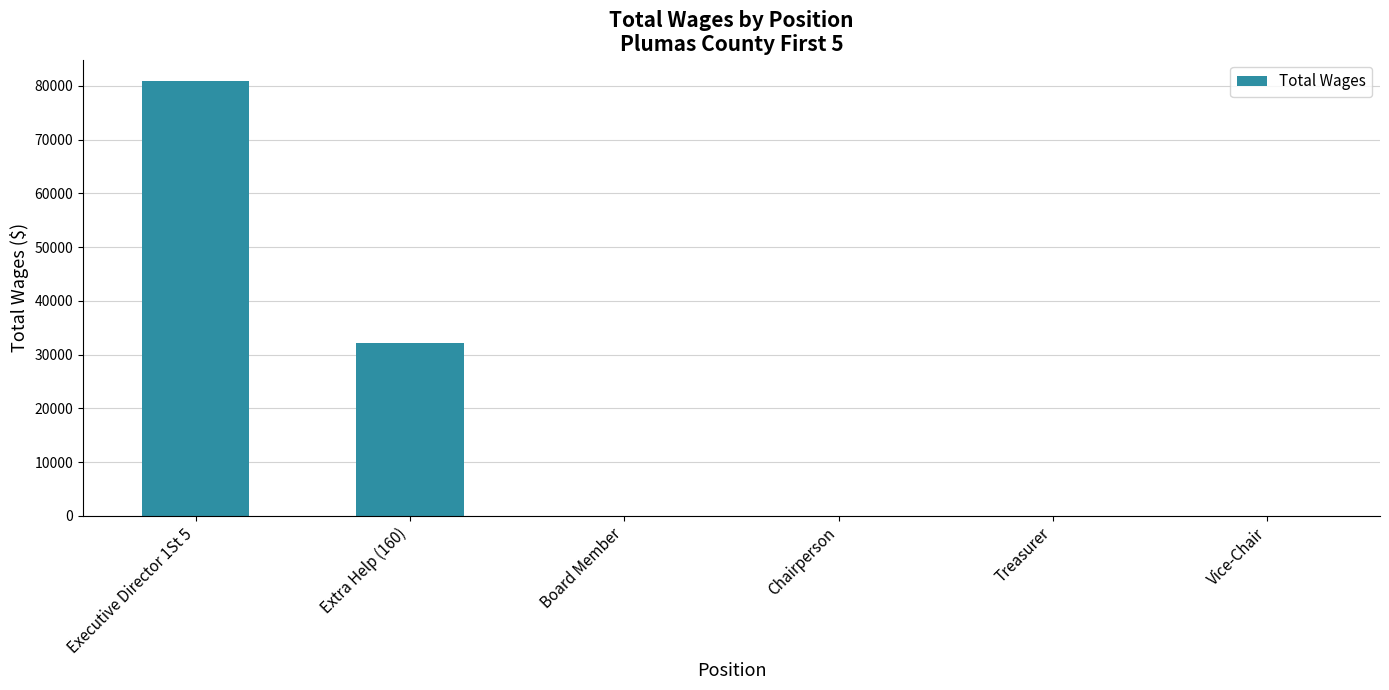

Where is the data nearest to the value 40402?

Extra Help (160)